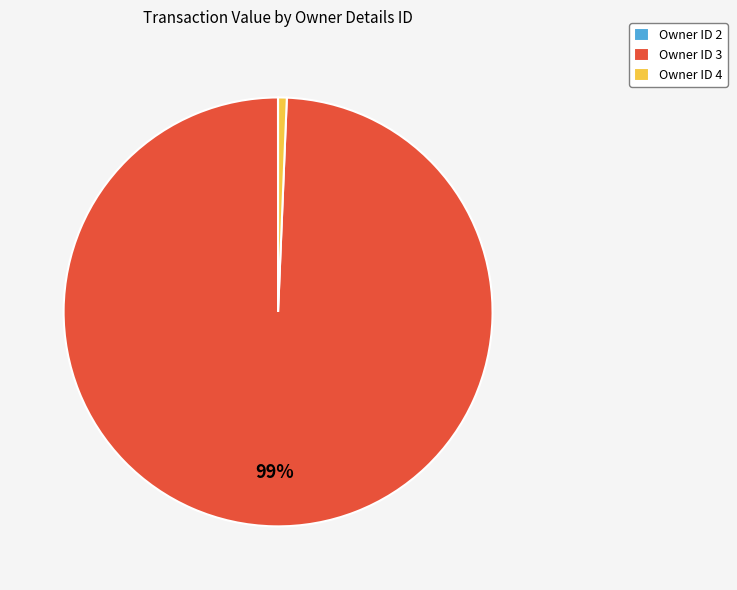

To the nearest percent, what portion does Owner ID 3 represent?

99%